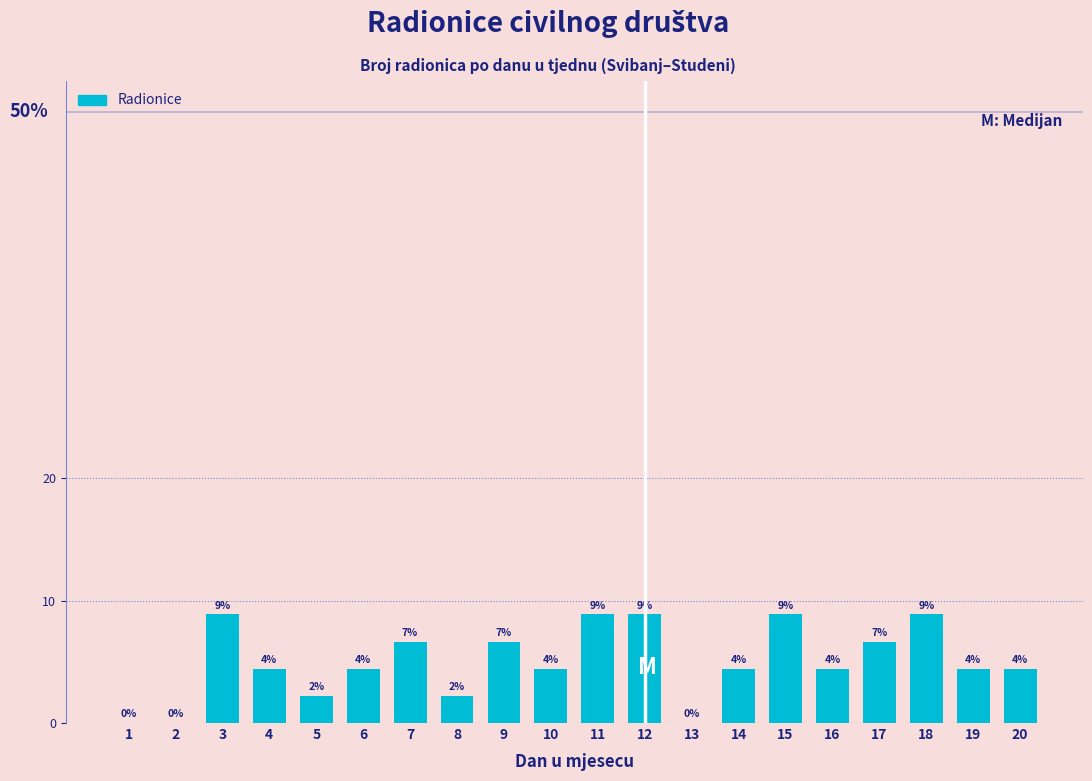

Are the bars horizontal?

No